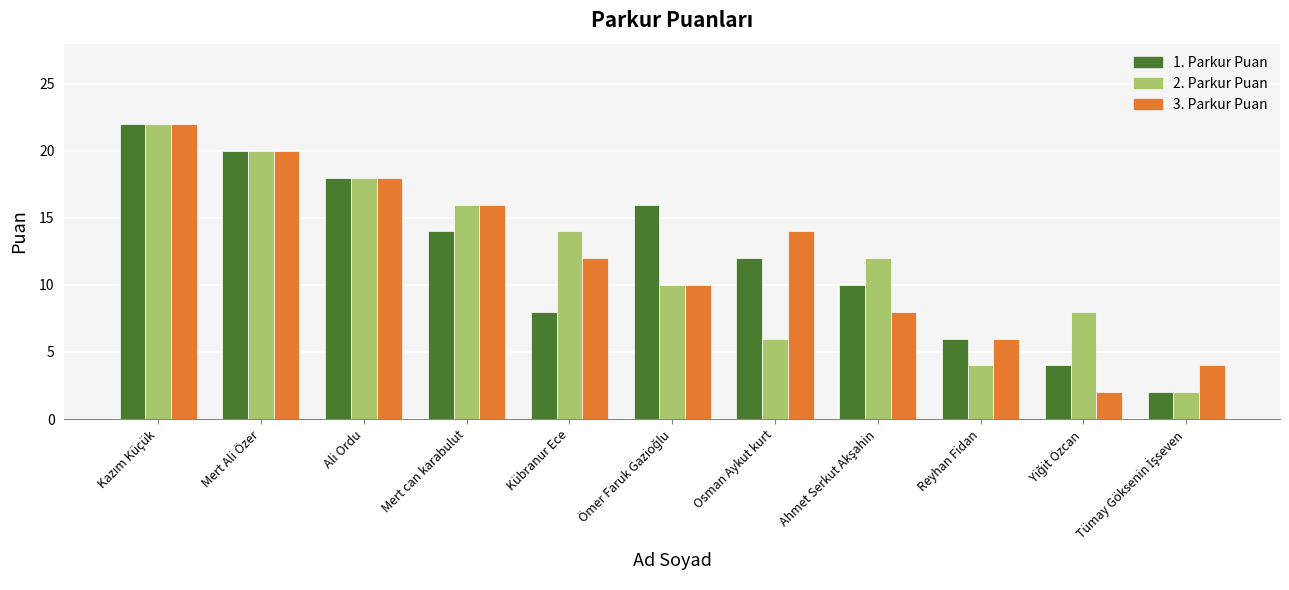

Rank the series at Kübranur Ece from highest to lowest value.

2. Parkur Puan, 3. Parkur Puan, 1. Parkur Puan